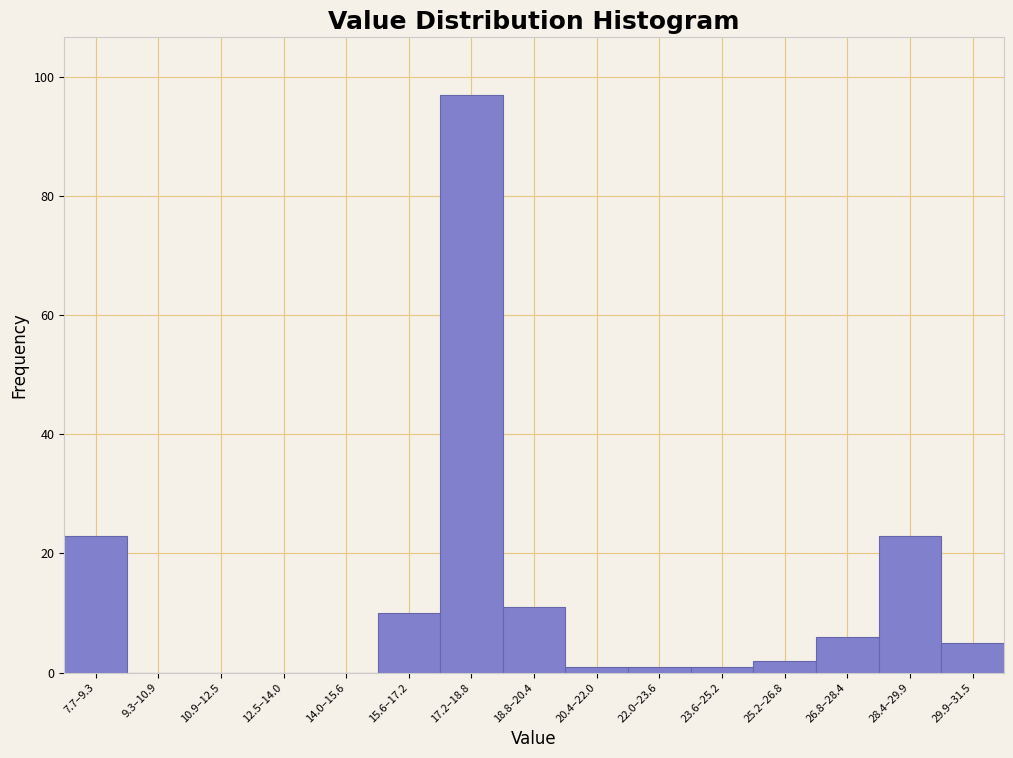

Reading right to left, list all the values displayed in this chart.

29.9–31.5=5	28.4–29.9=23	26.8–28.4=6	25.2–26.8=2	23.6–25.2=1	22.0–23.6=1	20.4–22.0=1	18.8–20.4=11	17.2–18.8=97	15.6–17.2=10	14.0–15.6=0	12.5–14.0=0	10.9–12.5=0	9.3–10.9=0	7.7–9.3=23